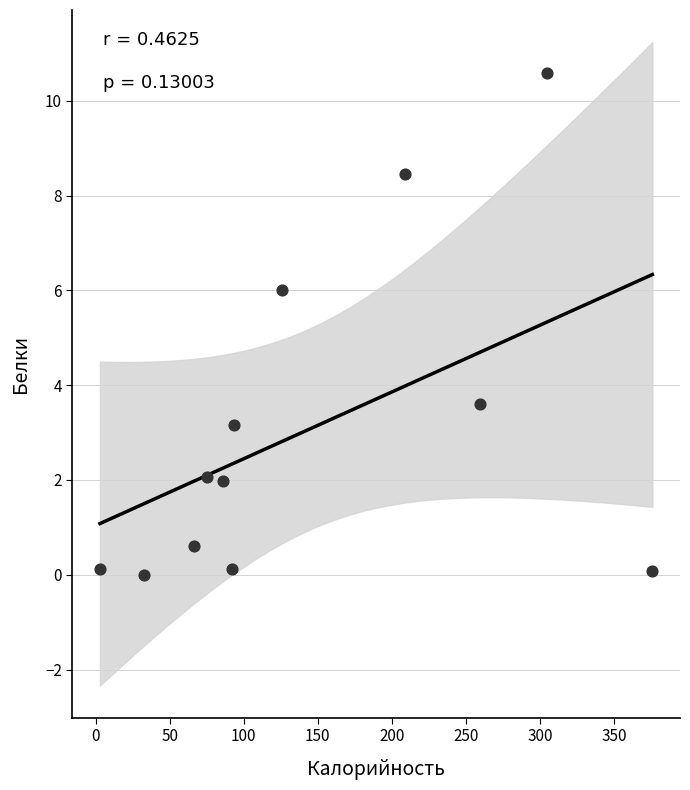

What is the average Y value?

3.1